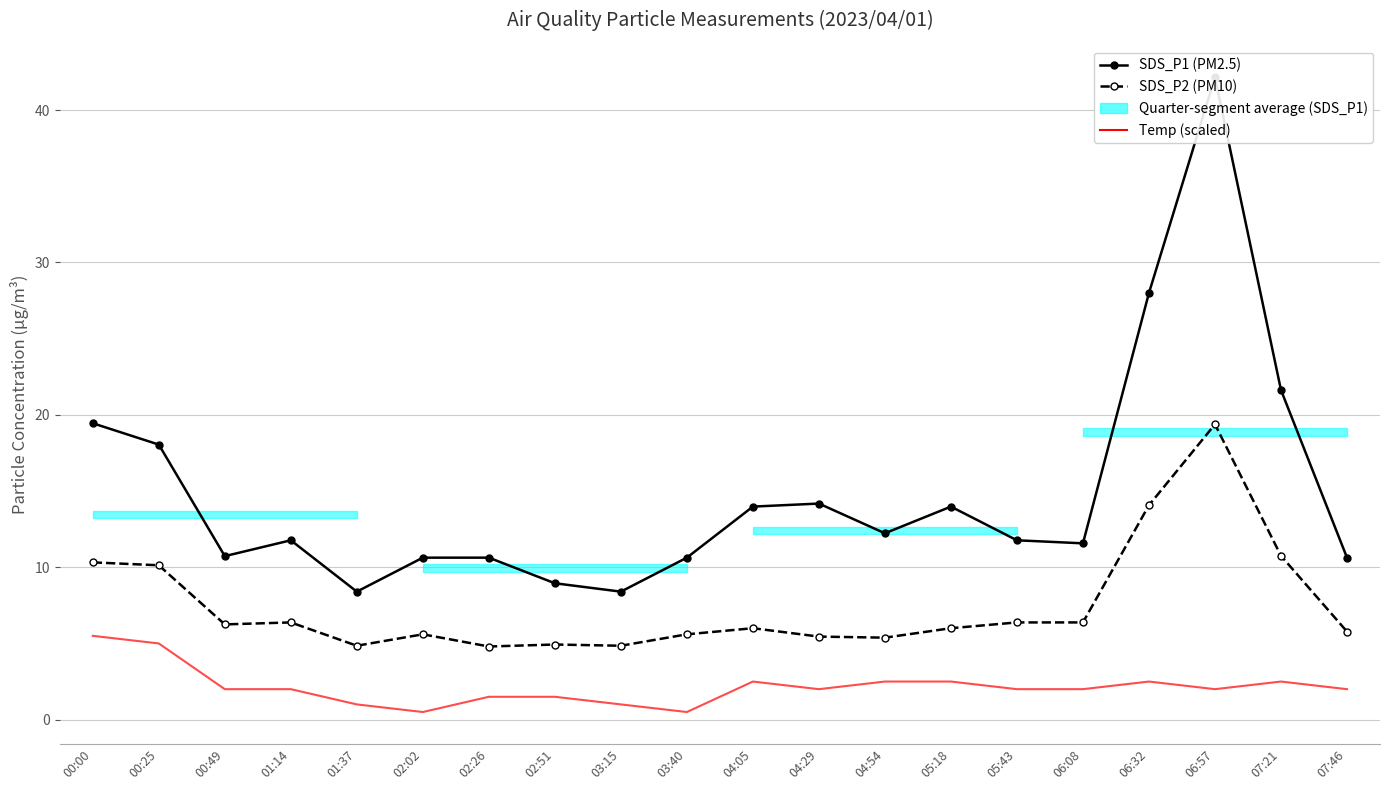

What is the difference between the SDS_P1 (PM2.5) values at 06:08 and 07:46?

0.9